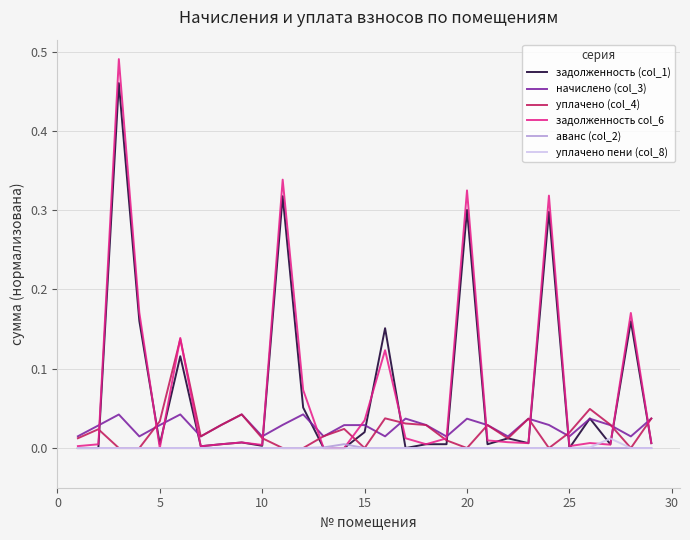

True or false: начислено (col_3) and уплачено пени (col_8) intersect in this chart.

False